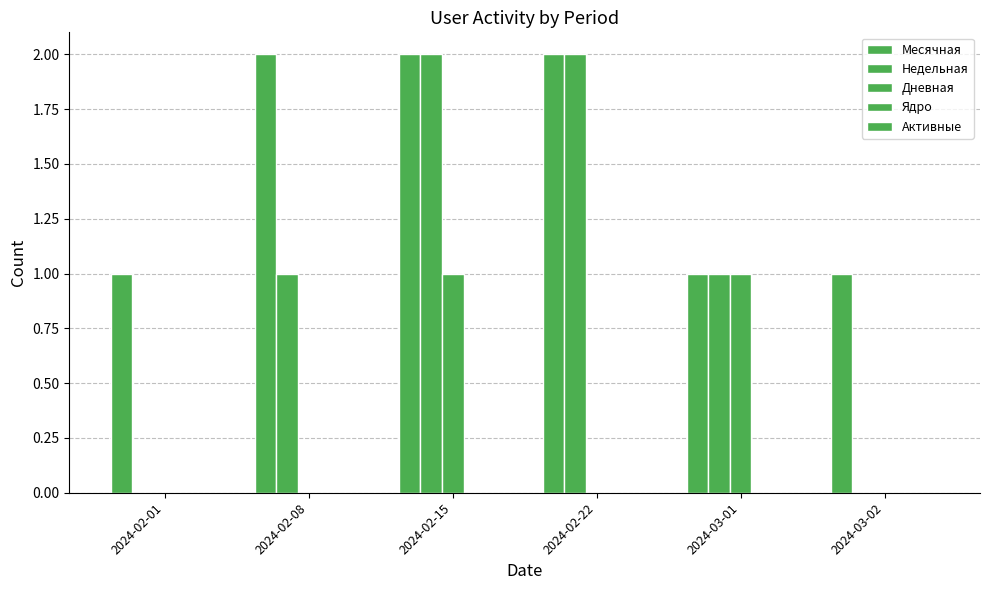

What is the difference between the maximum and minimum values in the Недельная series?

2